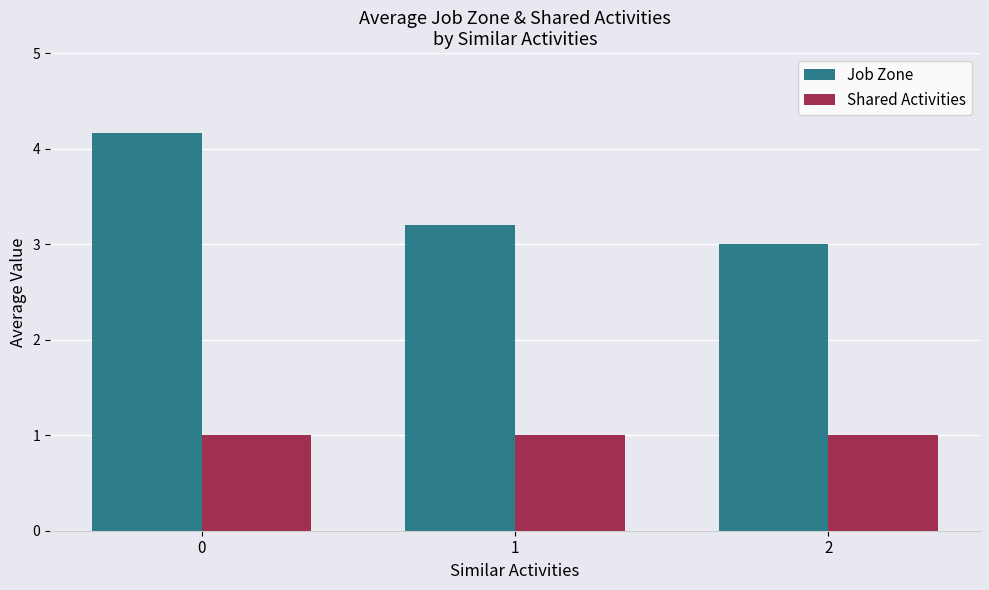

What is the smallest value displayed?

1.0